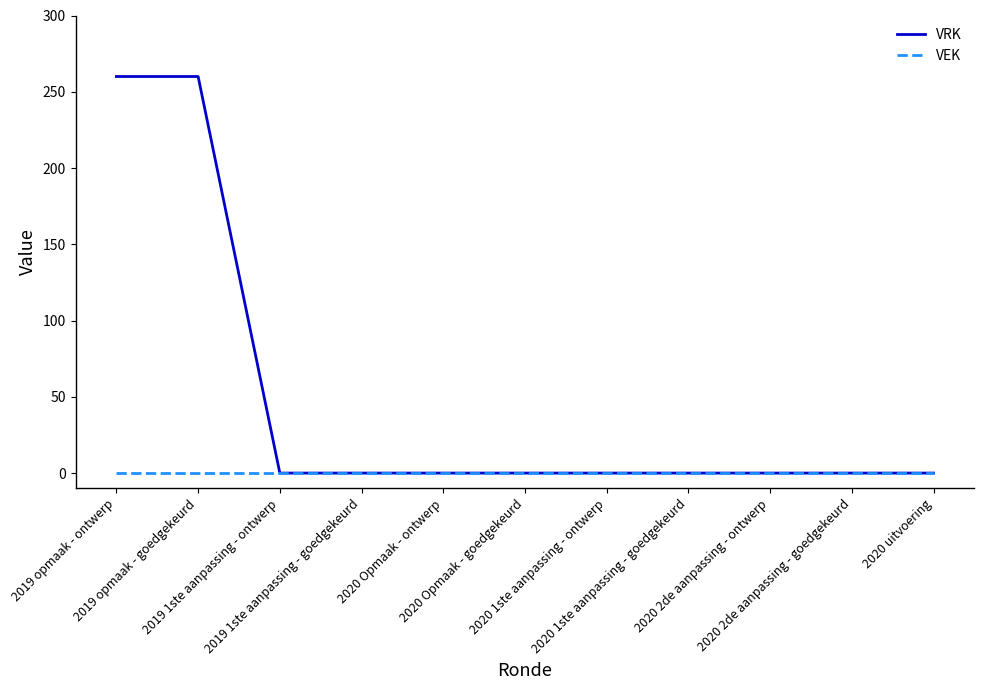

Does the chart display data point markers on the line(s)?

No